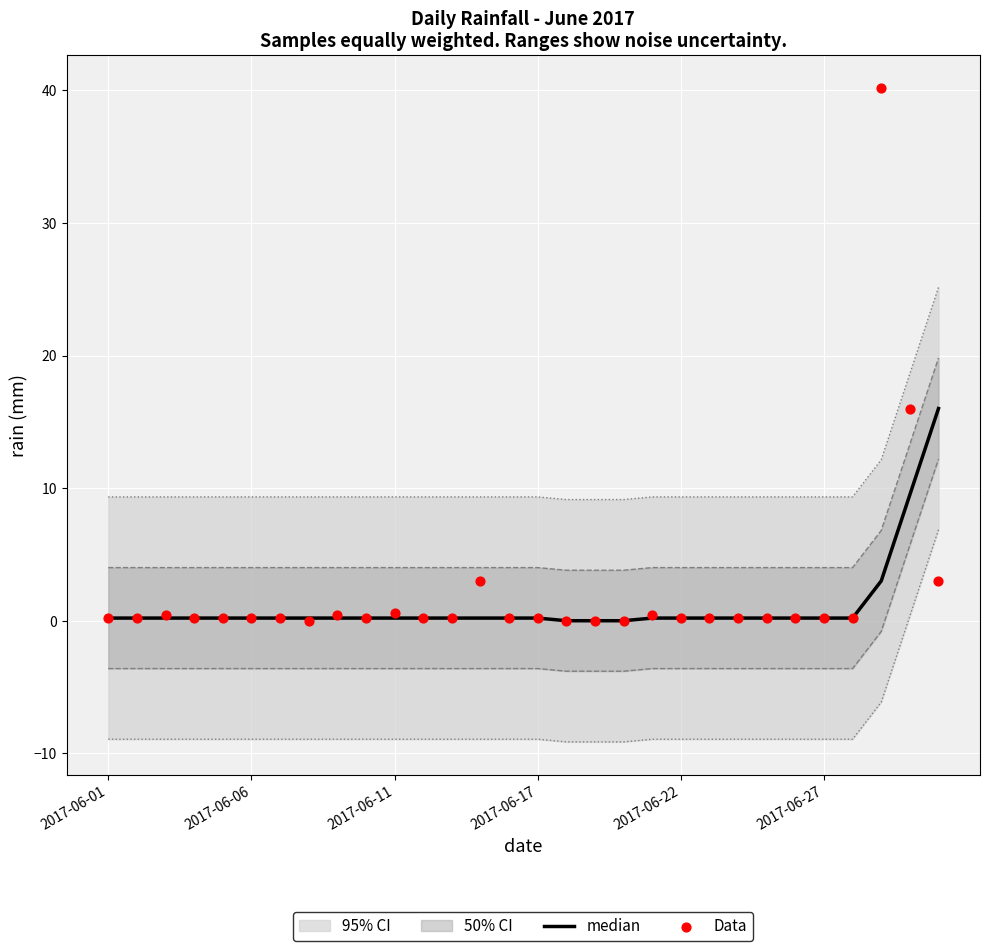

Which series has the largest total across all categories?

Data